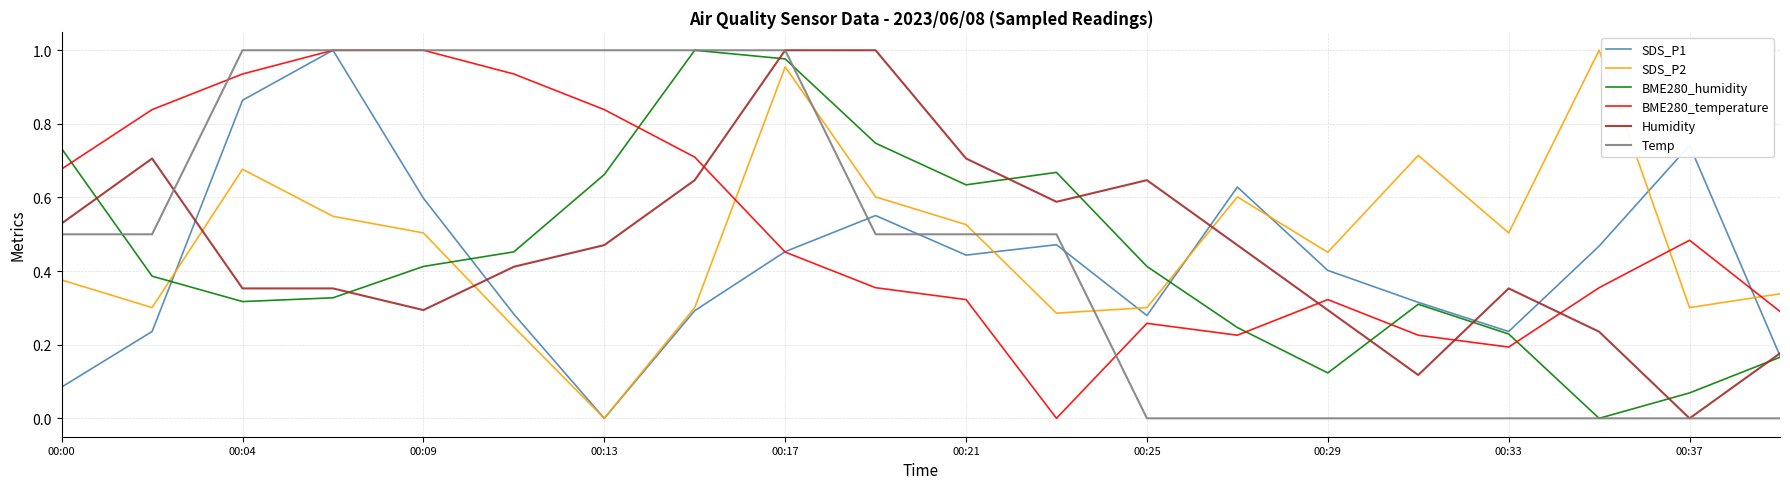

True or false: SDS_P2 and BME280_humidity cross at least once.

True